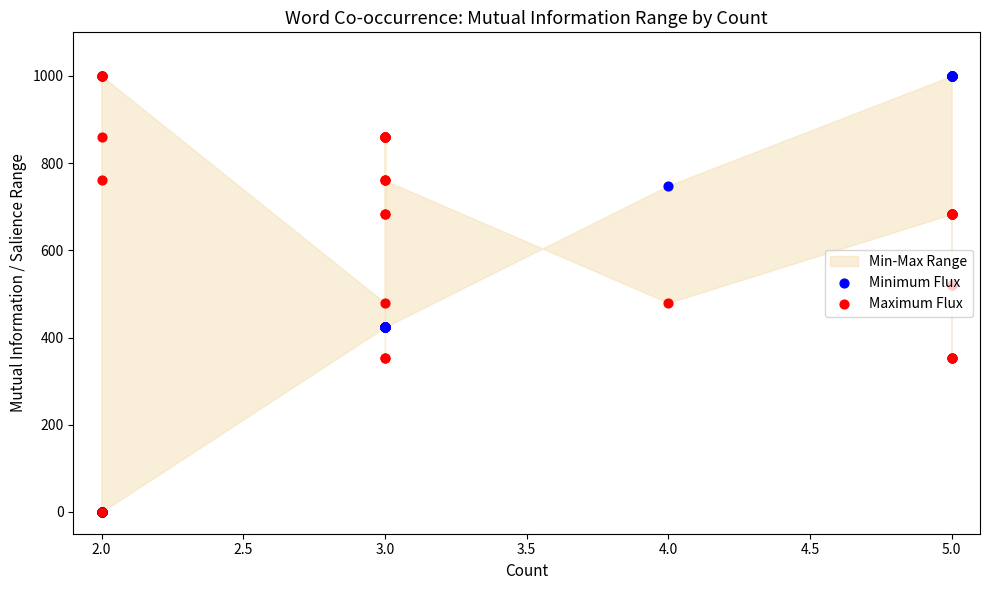

Which series has the largest total across all categories?

Maximum Flux